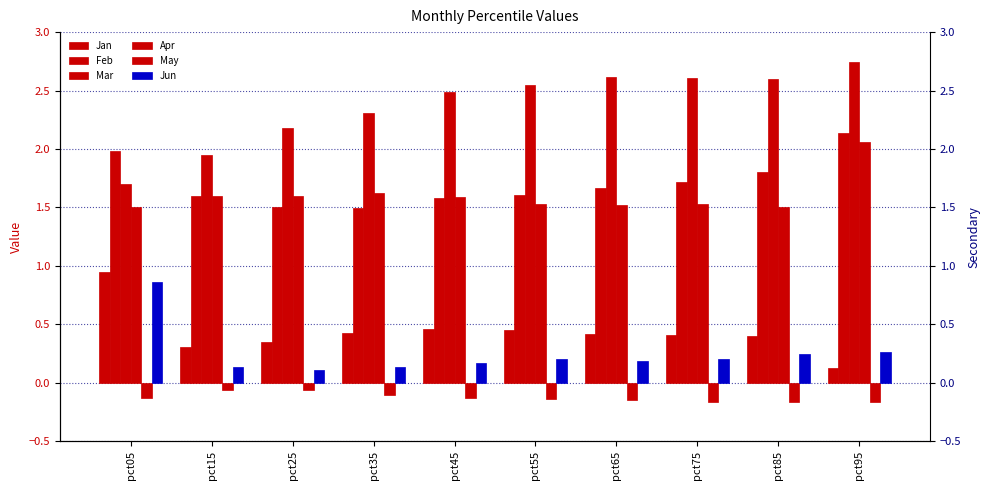

What is the difference between the second highest and minimum values in the Apr series?

0.1